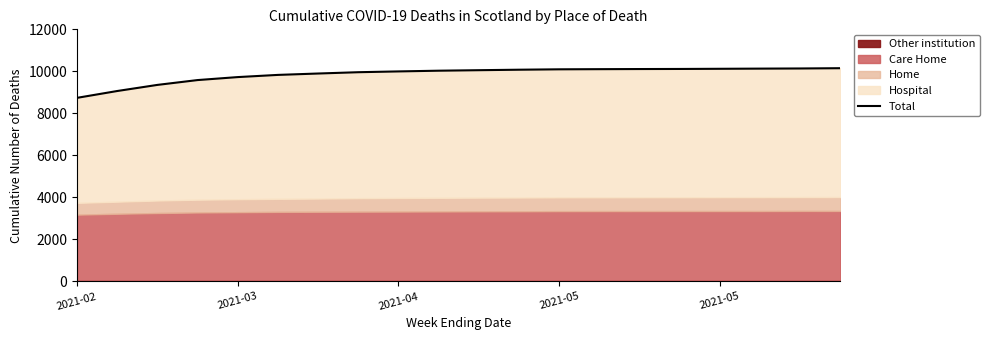

What is the difference between the values at 5 and 2021-02?

1092